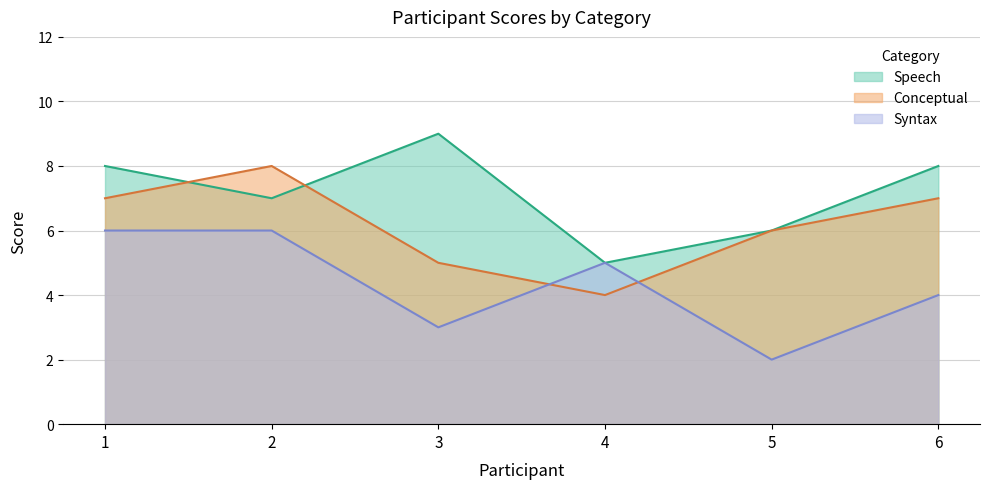

Which series changed the most between 1 and 2?

Speech